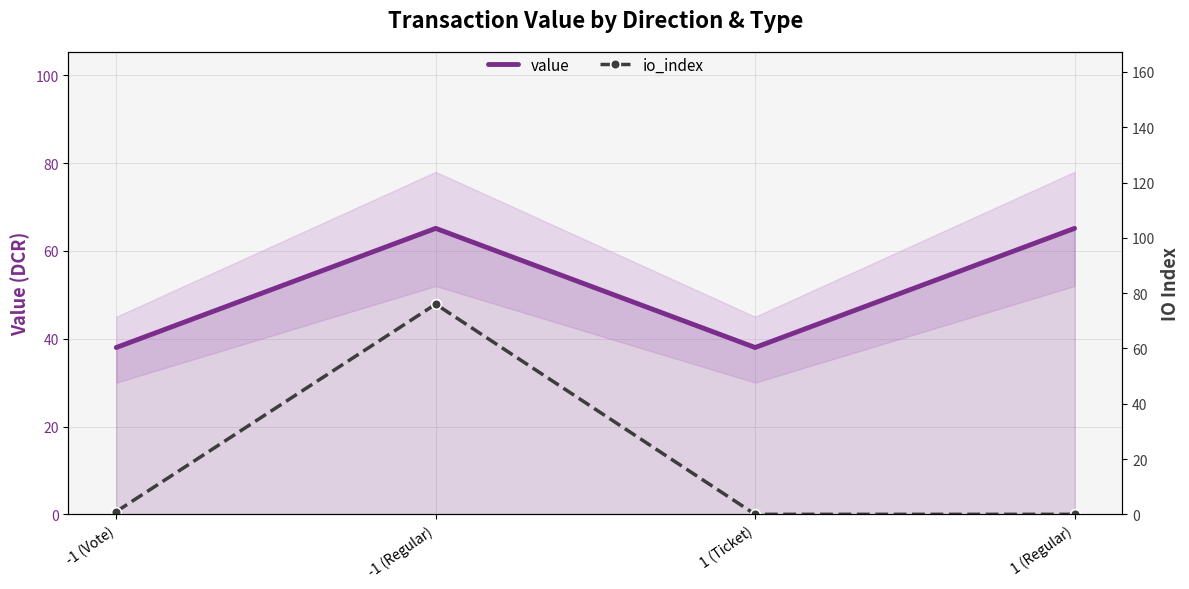

At which label does value reach its peak?

-1 (Regular)